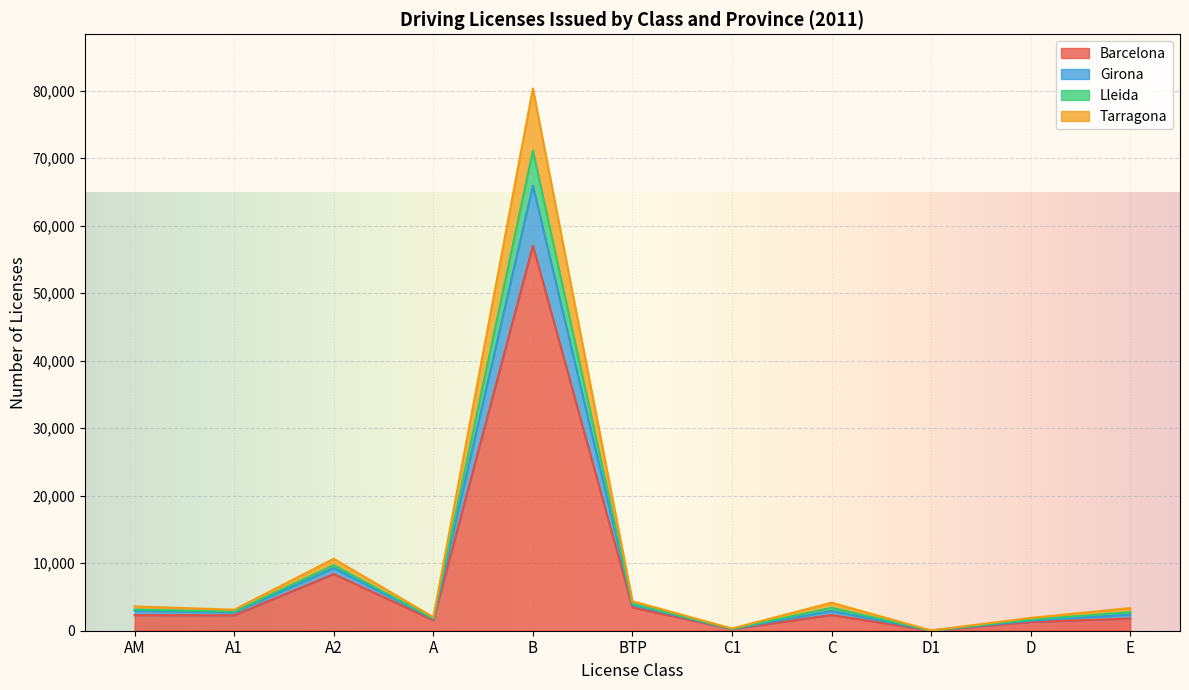

What is the highest value of the Barcelona series?

57029